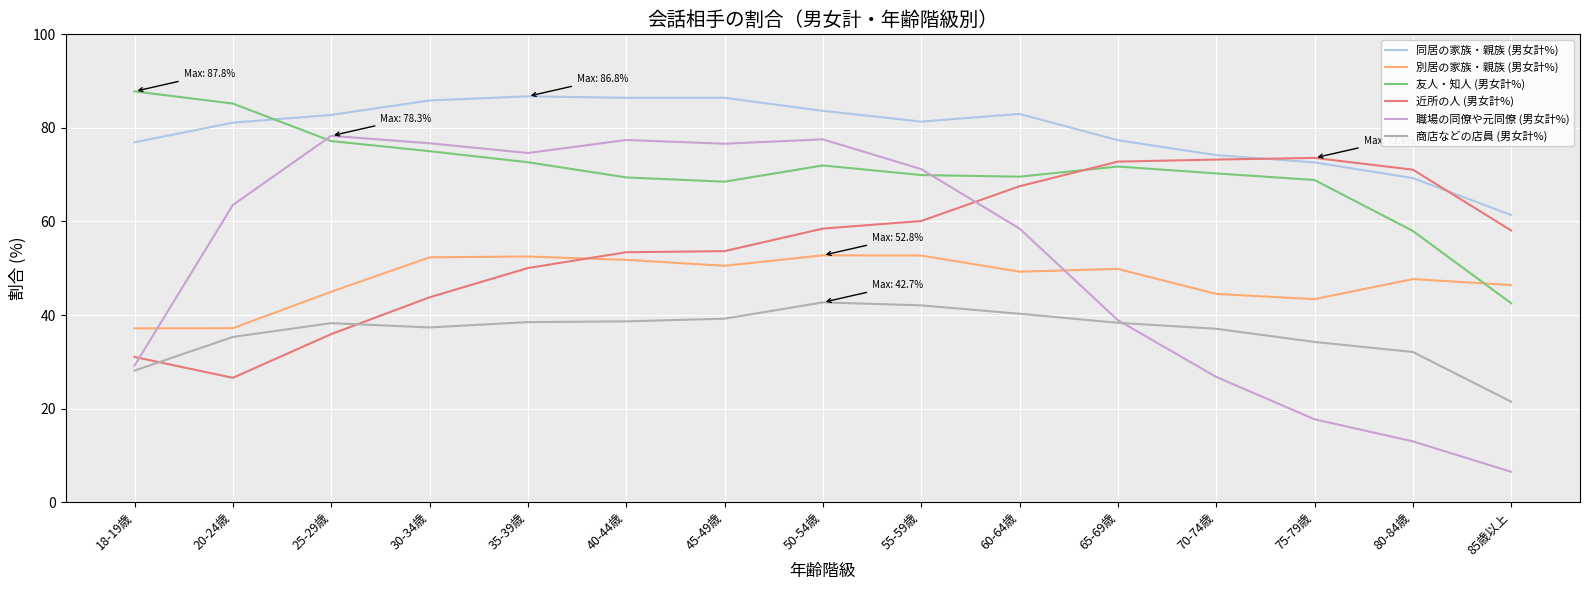

In 職場の同僚や元同僚 (男女計%), how many points are higher than both neighbors (excluding endpoints)?

3